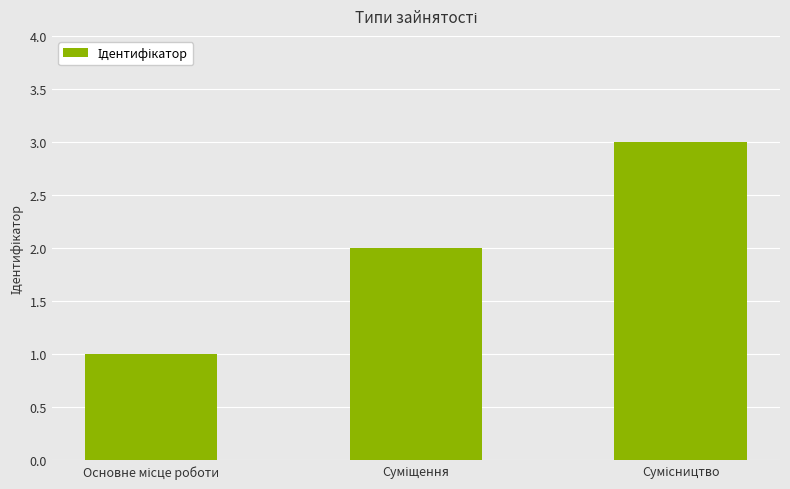

What is the greatest value displayed?

3